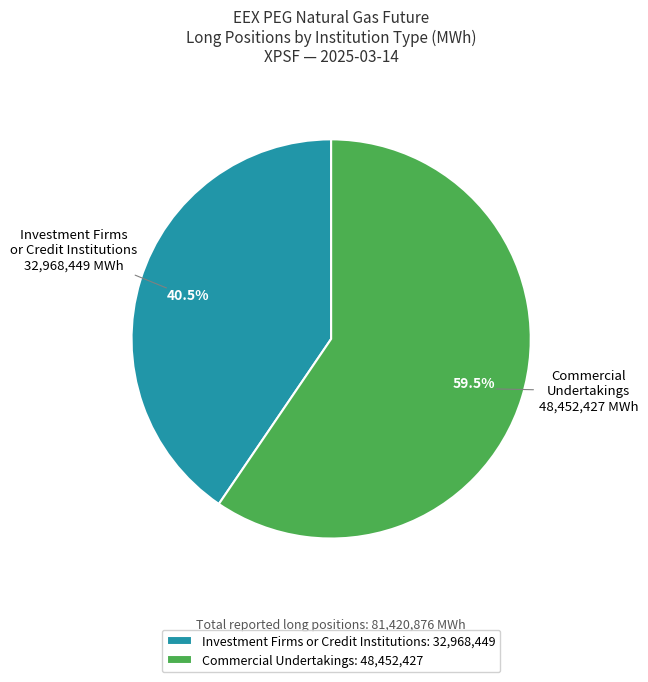

Is there a majority slice in this chart?

Yes